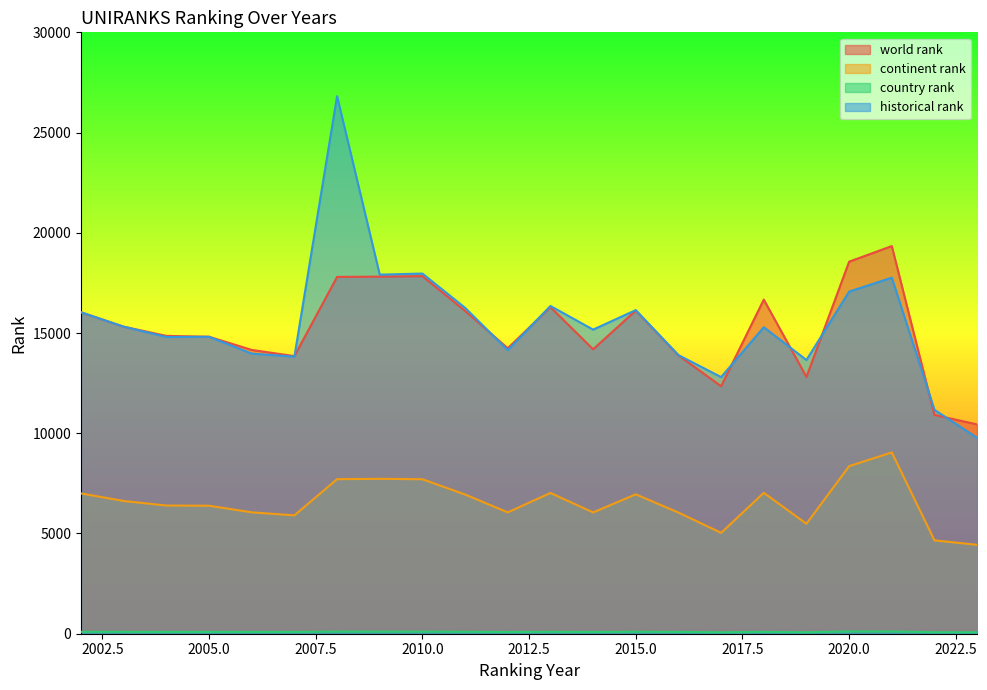

How many lines are shown in the chart?

4